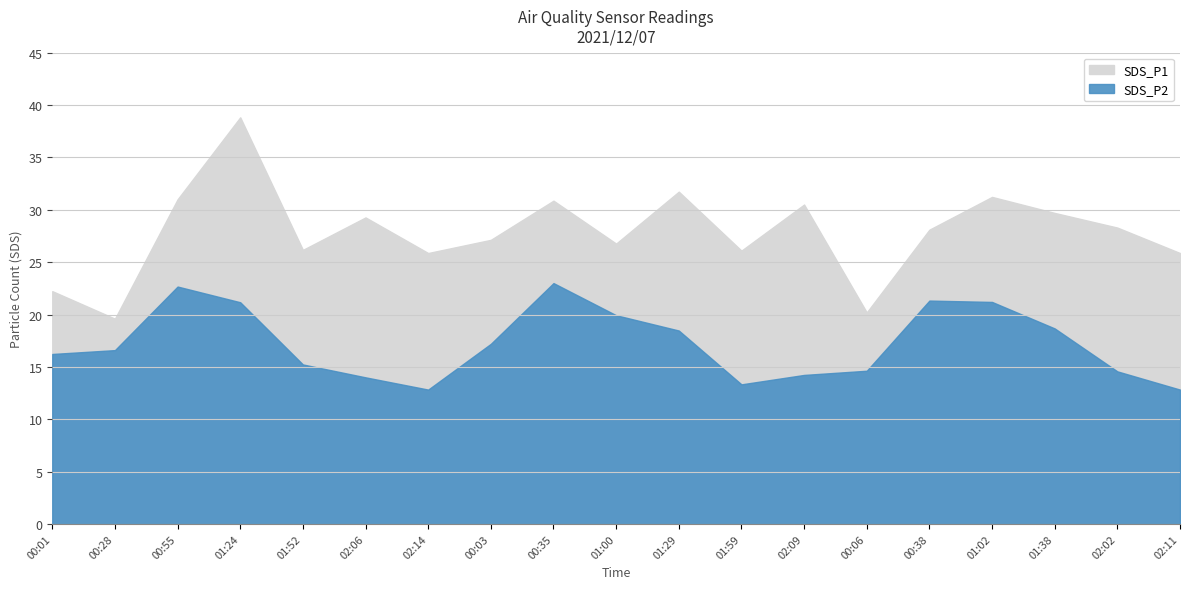

True or false: SDS_P1 has more than 1 interior local peaks.

True